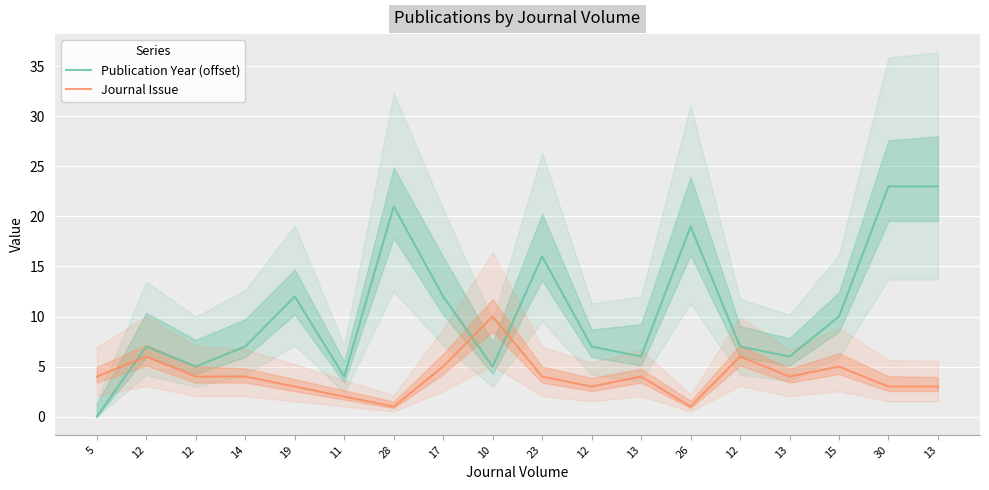

How many interior local valleys does the Journal Issue series have?

4